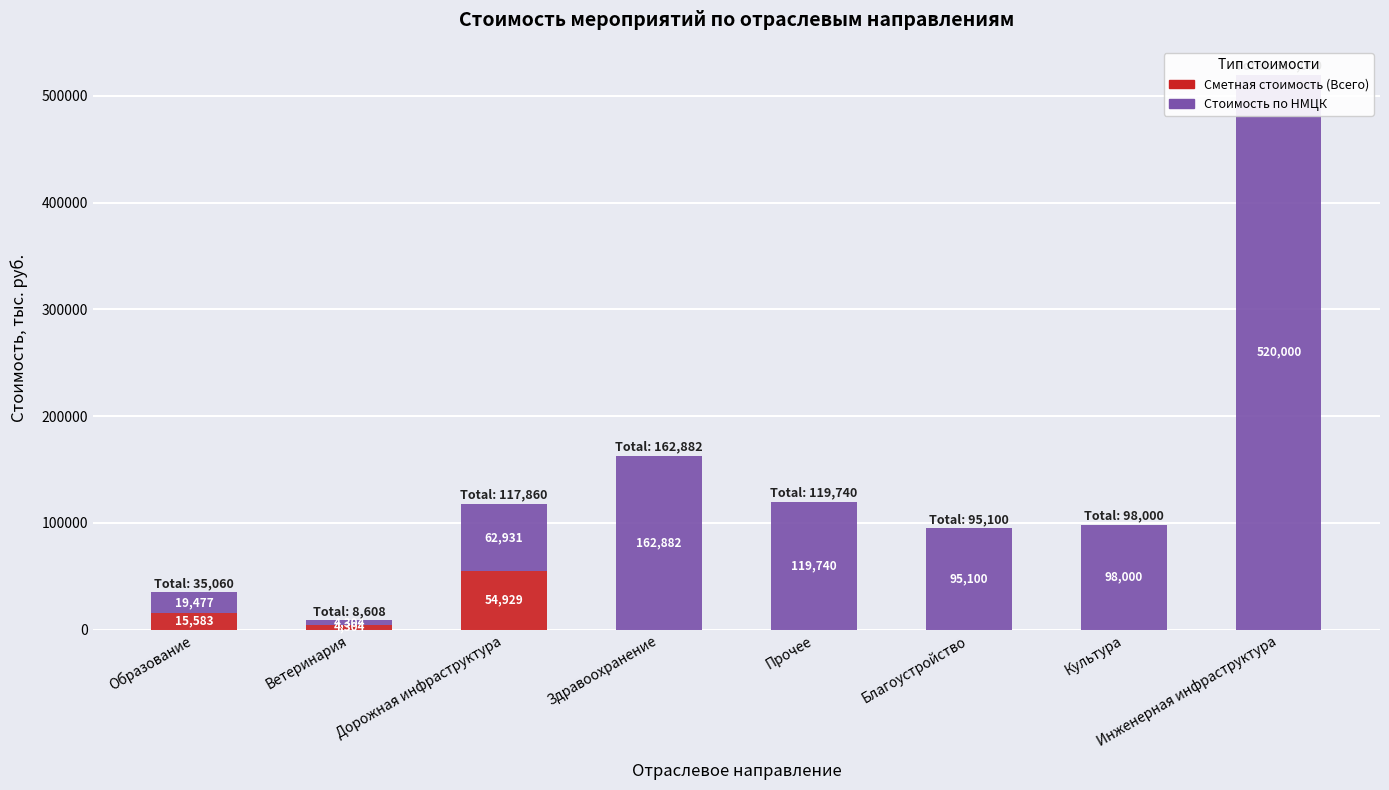

How many bars are there in each group?

2